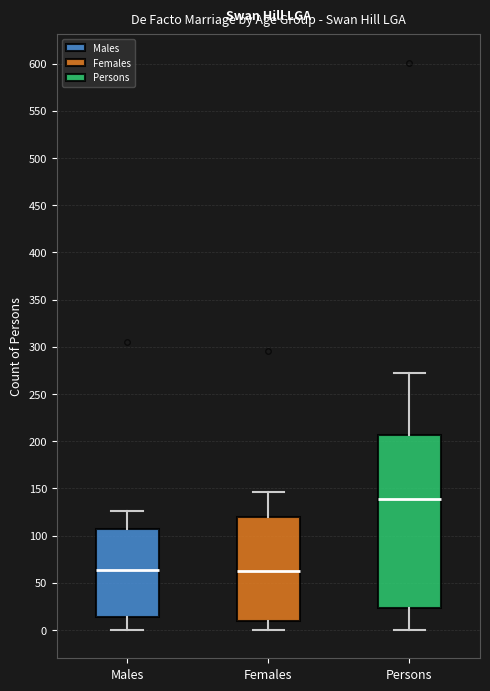

Comparing the boxes themselves (not the whiskers), which one is the tallest?

Persons